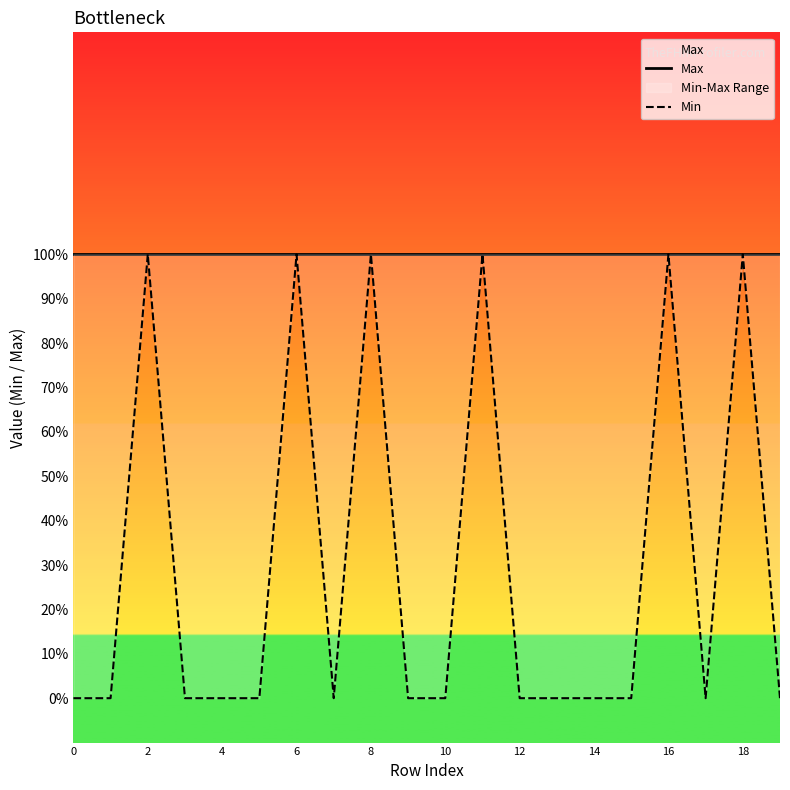

Does the chart display data point markers on the line(s)?

No